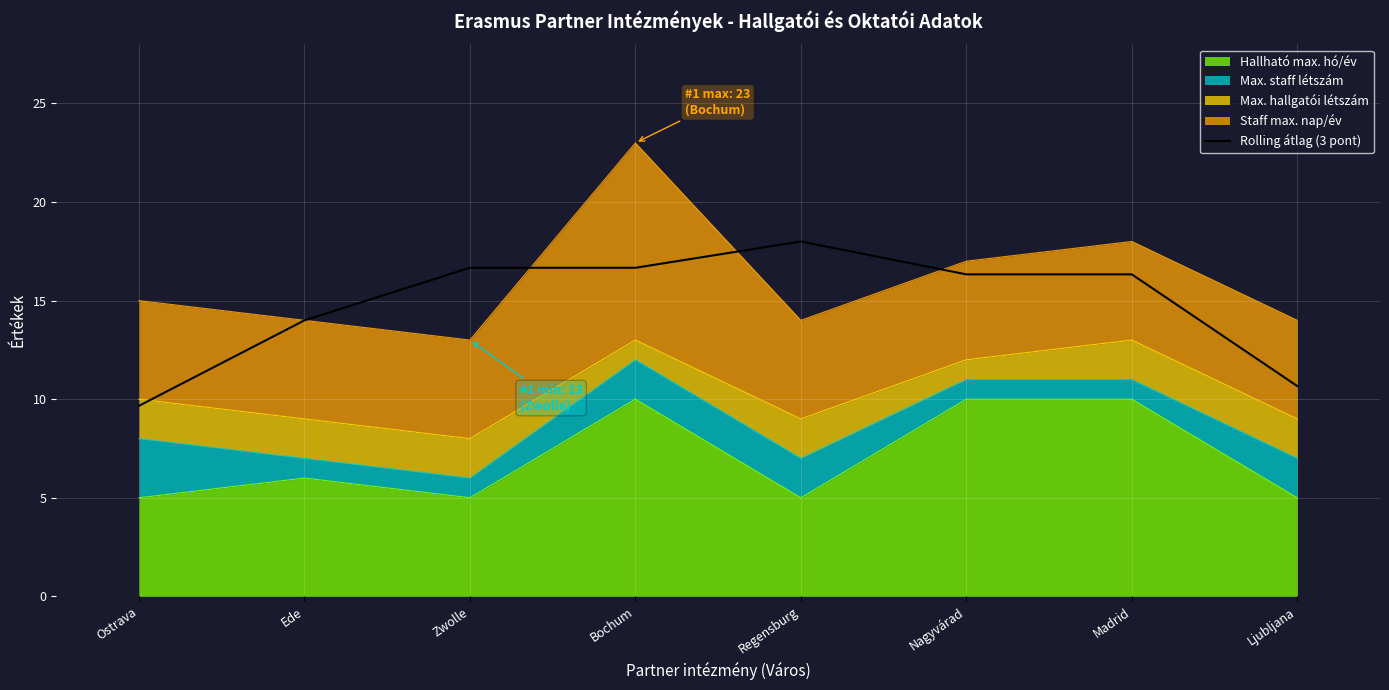

Is it true that the value at Nagyvárad is 26.2?

False